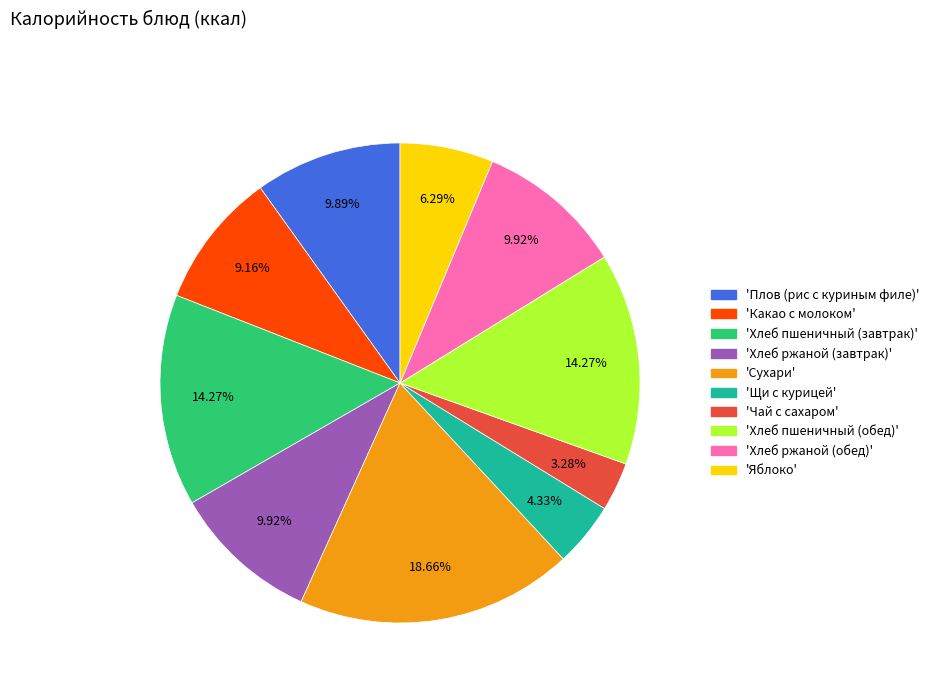

To the nearest percent, what is the difference between the largest and smallest slice percentages?

15%